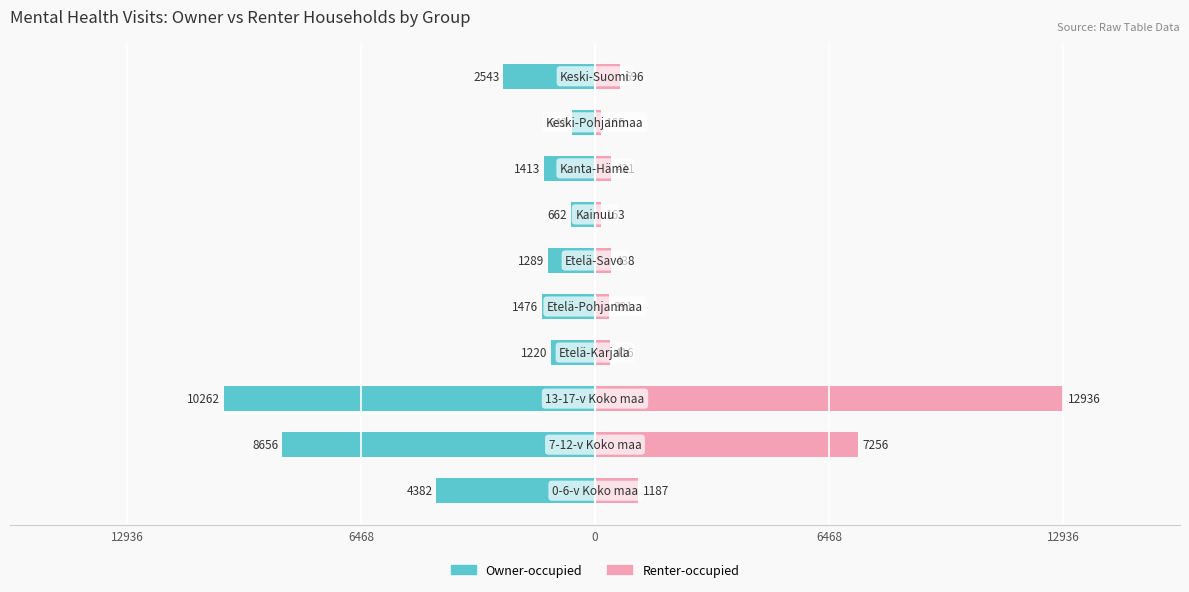

What is the difference between the Owner-occupied values at 5 and 7?

124